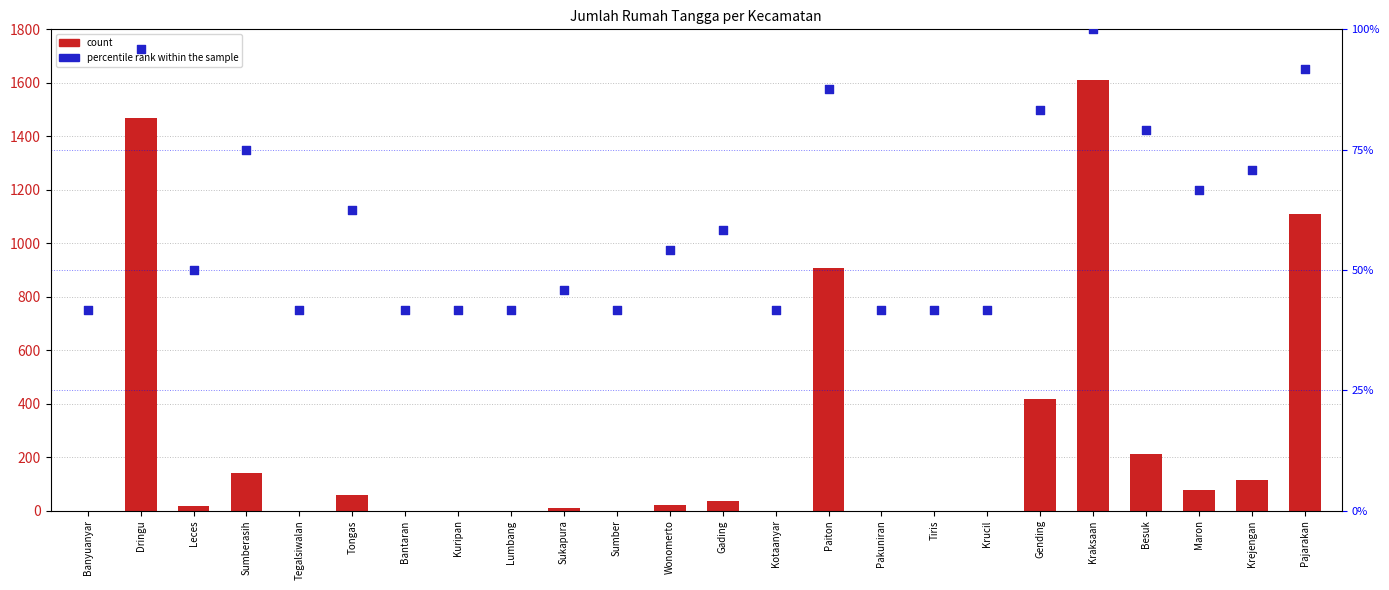

What are all the series names shown in the legend?

count, percentile rank within the sample